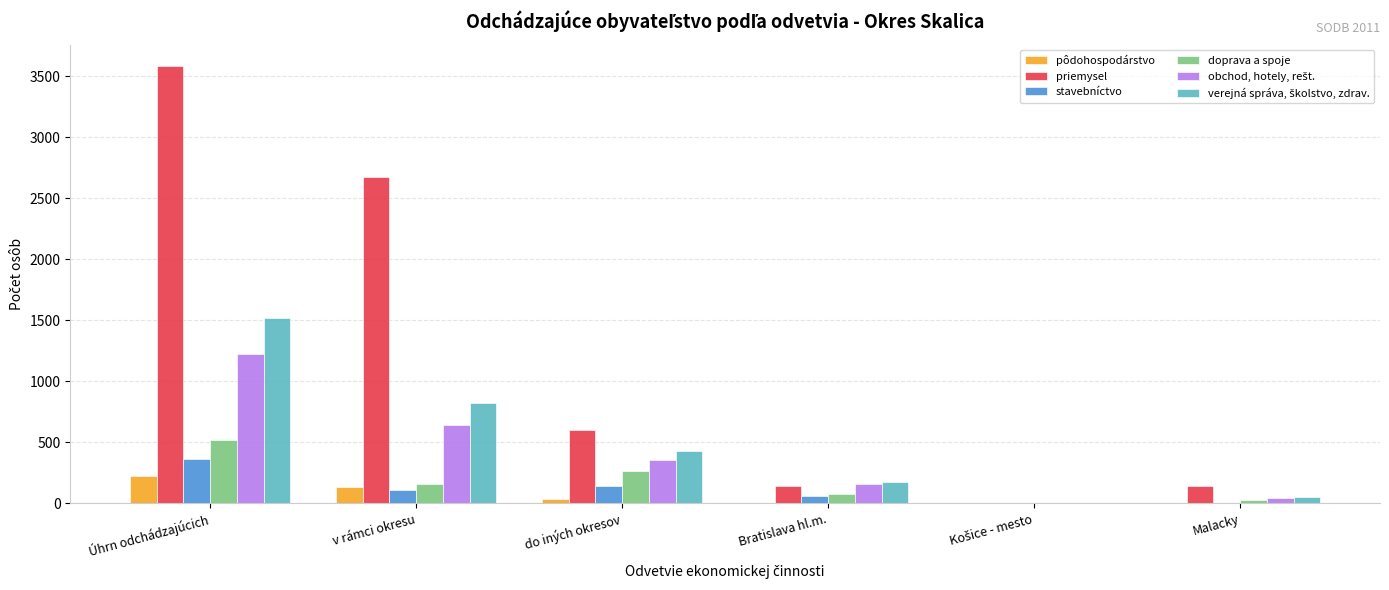

What is the sum of all pôdohospodárstvo values?

402